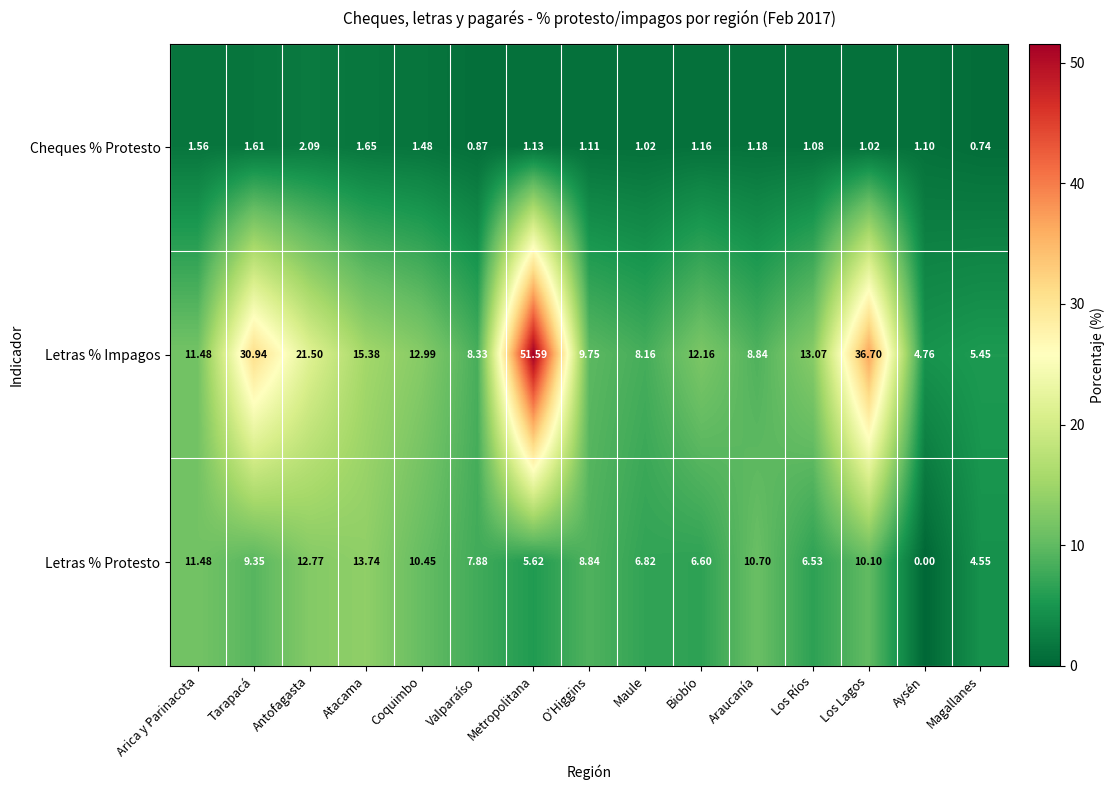

Rank the series by their maximum value, from lowest to highest.

Cheques % Protesto, Letras % Protesto, Letras % Impagos